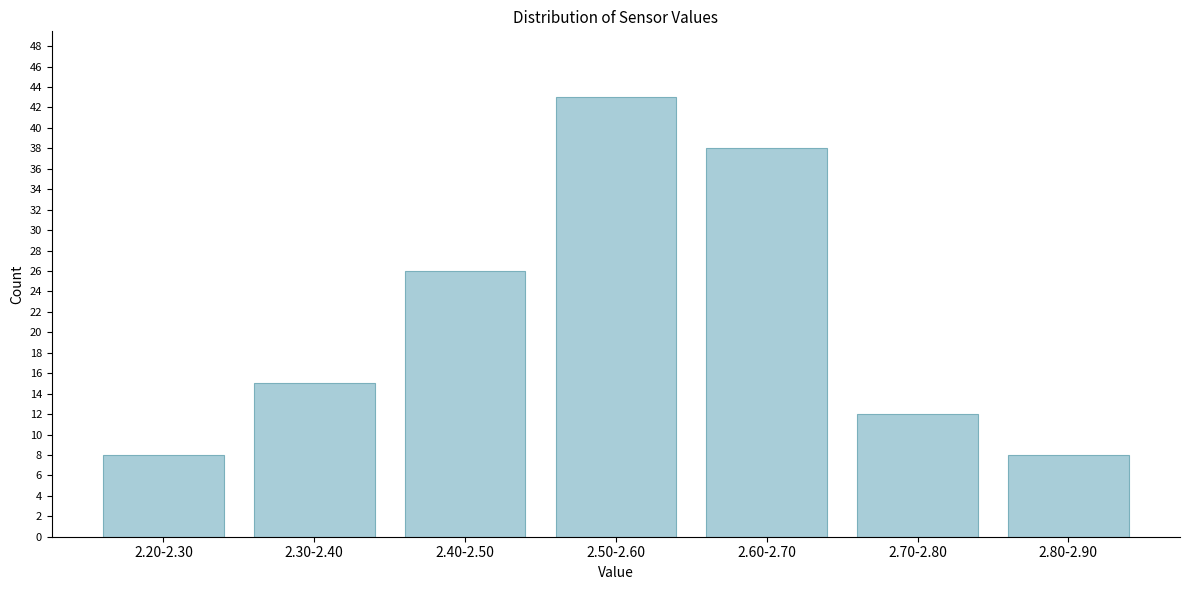

Reading left to right, transcribe all the data shown in this chart.

8	15	26	43	38	12	8